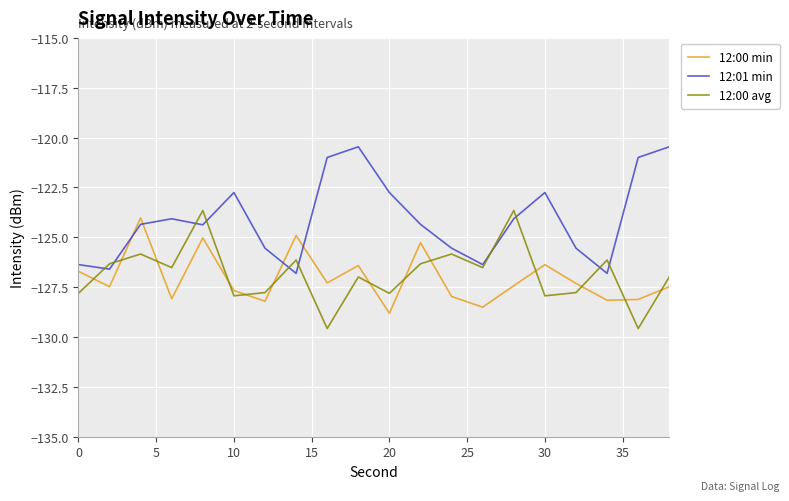

Which series has the largest range (max minus min)?

12:01 min